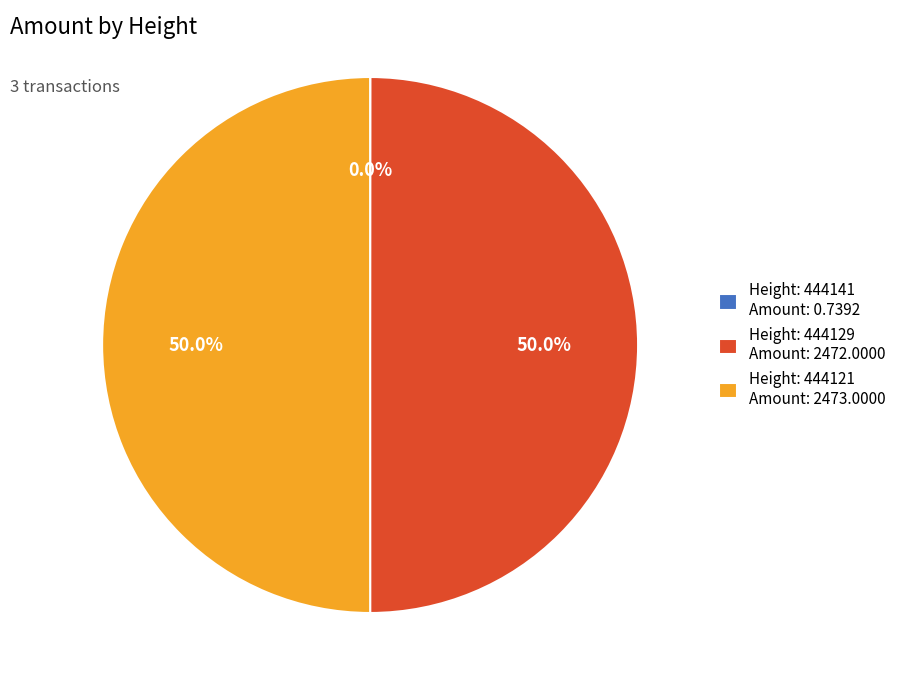

Is the sum of Height: 444121 Amount: 2473.0000 and Height: 444129 Amount: 2472.0000 greater than half?

Yes